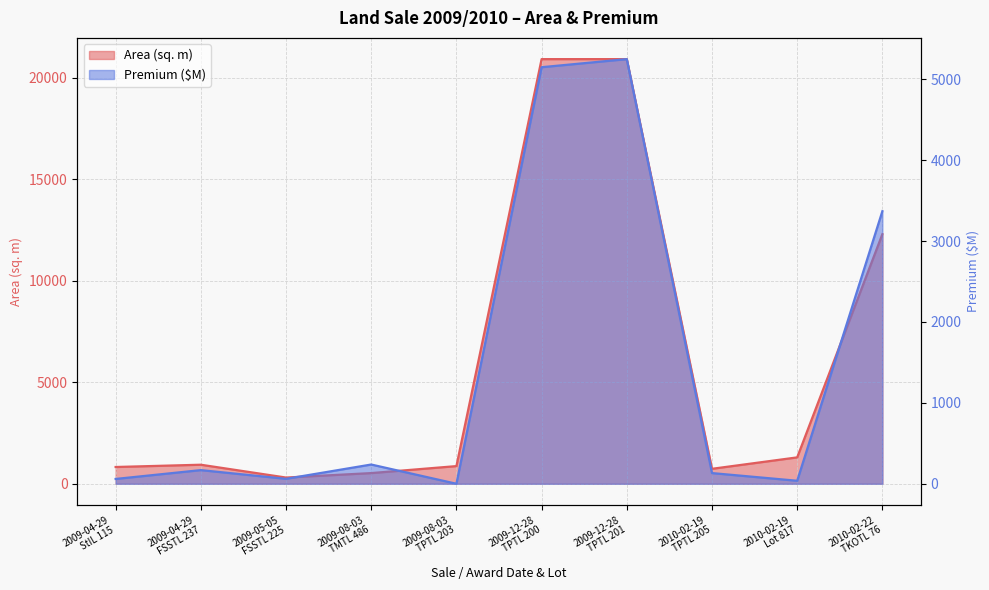

At which category does Area (sq. m) reach its first local valley?

2009-05-05
FSSTL 225